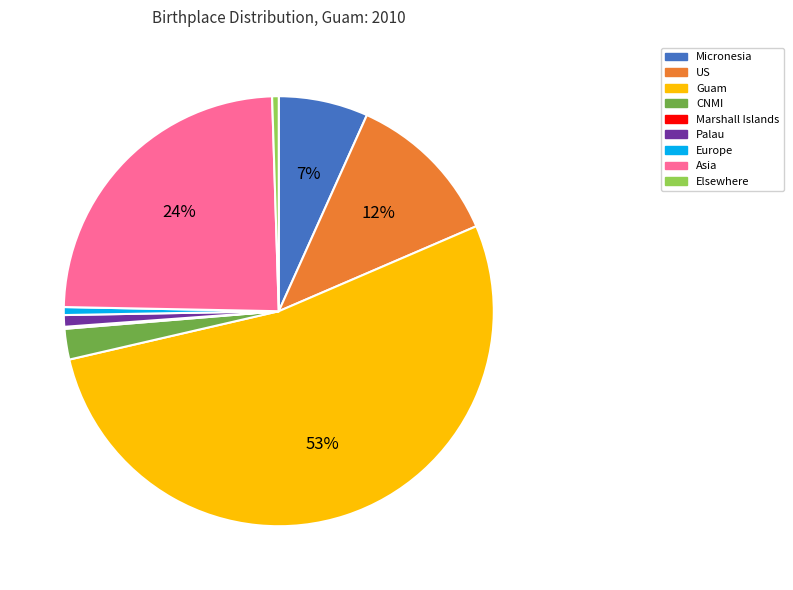

To the nearest percent, what portion does Europe represent?

1%